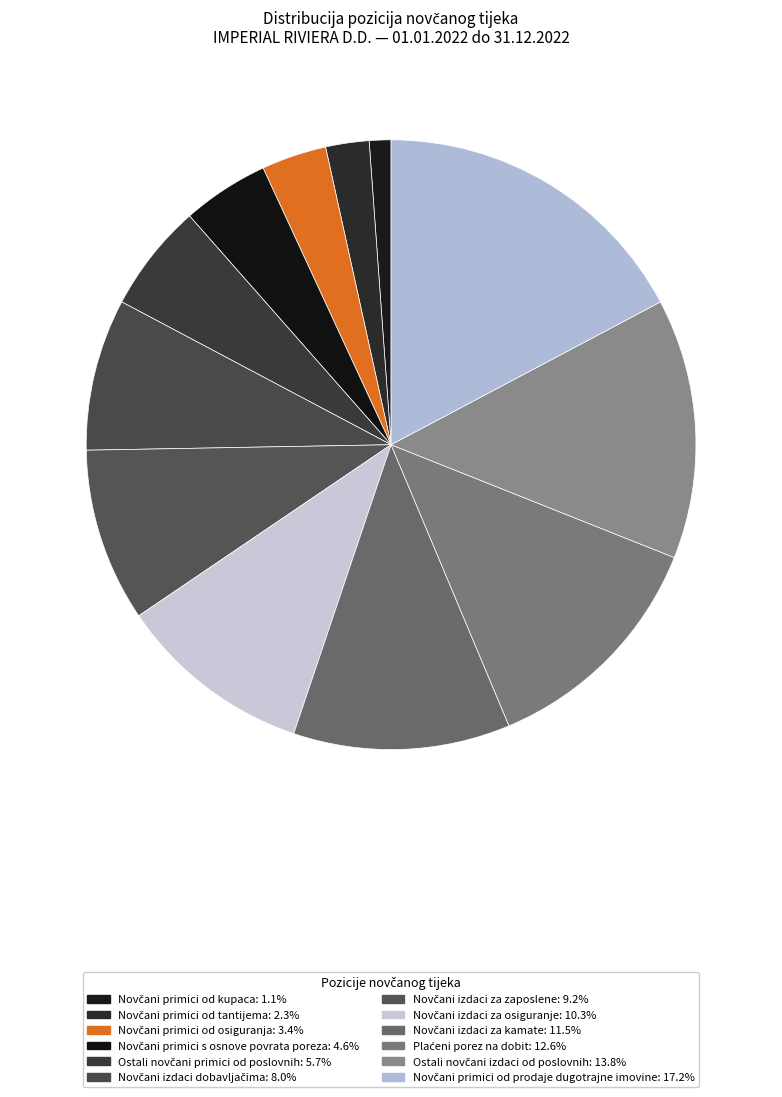

Does Novčani primici od osiguranja represent more than half of the total?

No